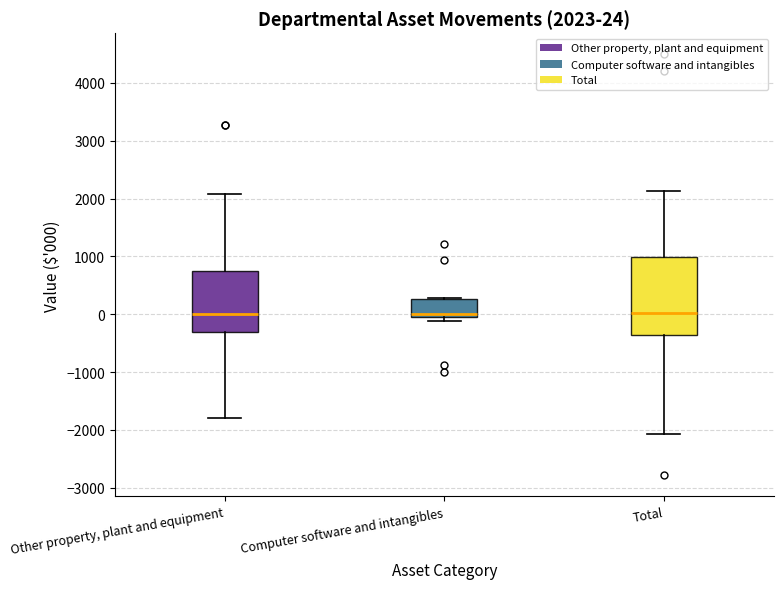

Comparing the boxes themselves (not the whiskers), which one is the tallest?

Total